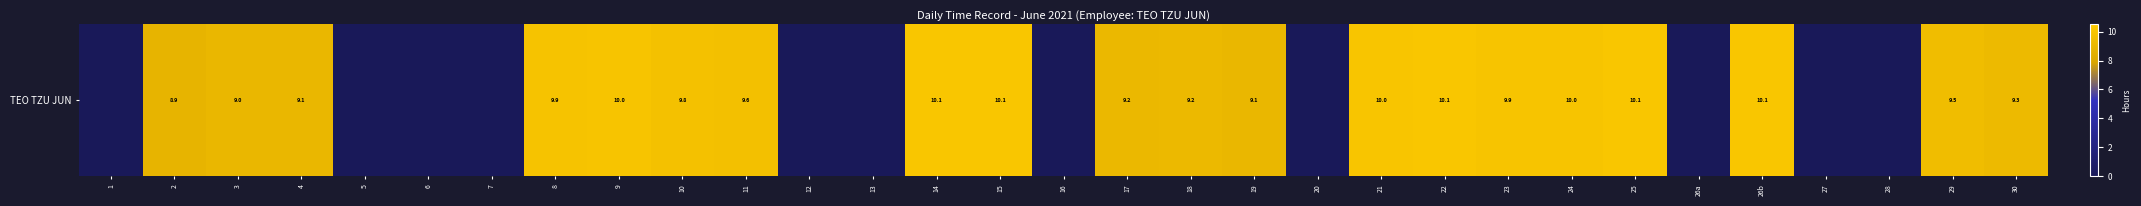

At which category does the chart reach its minimum across all series?

1